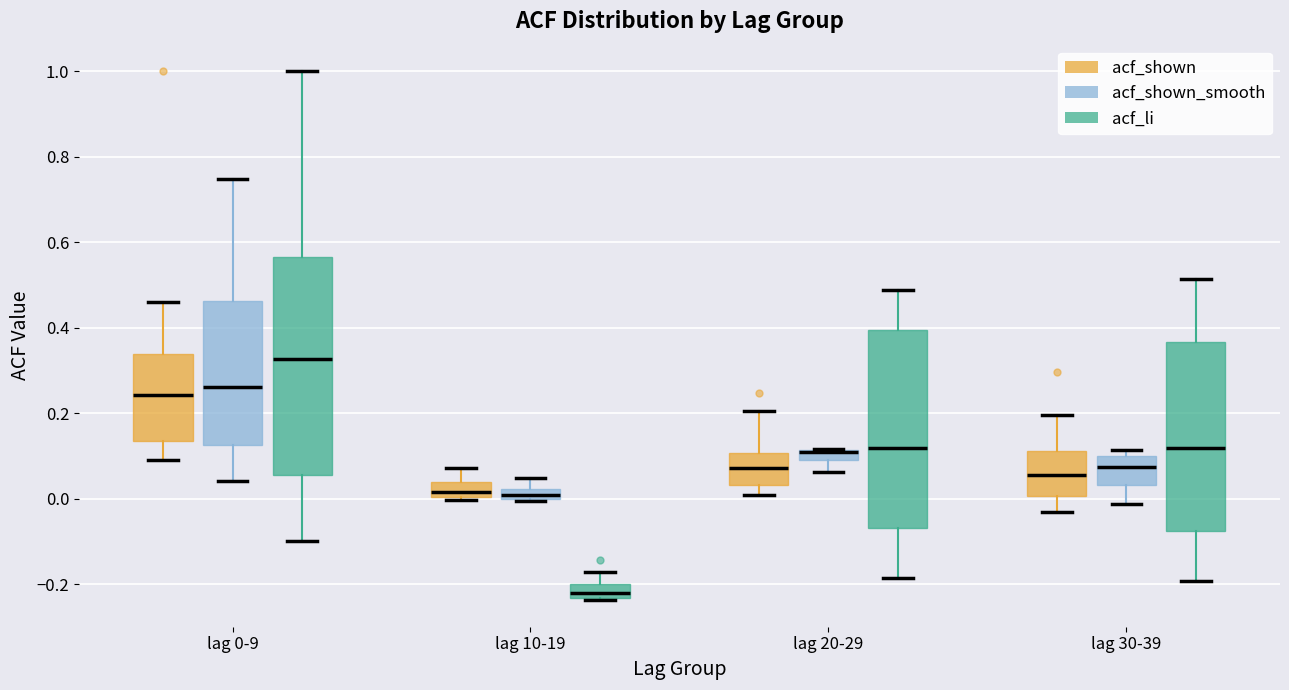

Where is the upper edge of the box for lag 30-39 (acf_li) on the y-axis? The values are not printed on the chart, so give them approximately, as read against the axis.

0.36